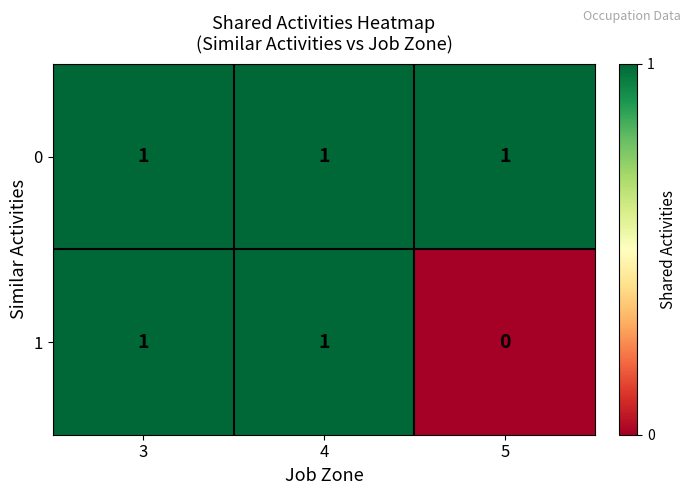

What is the sum of all 0 values?

3